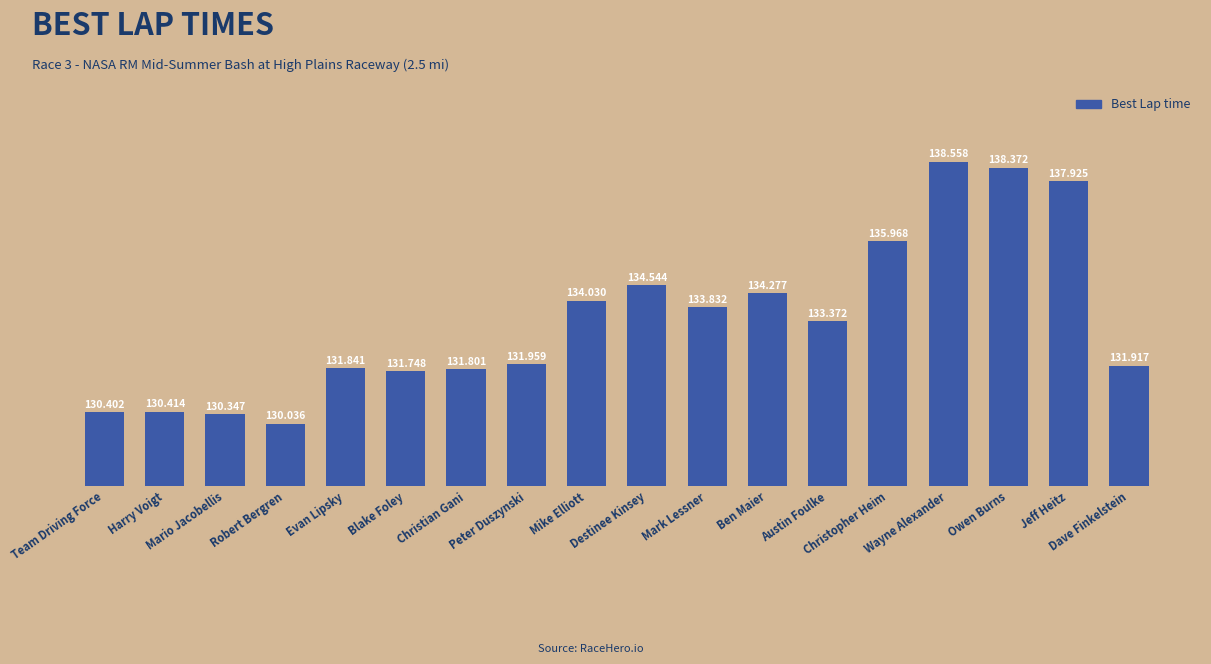

What is the sum of the values at Dave Finkelstein and Christopher Heim?

267.9